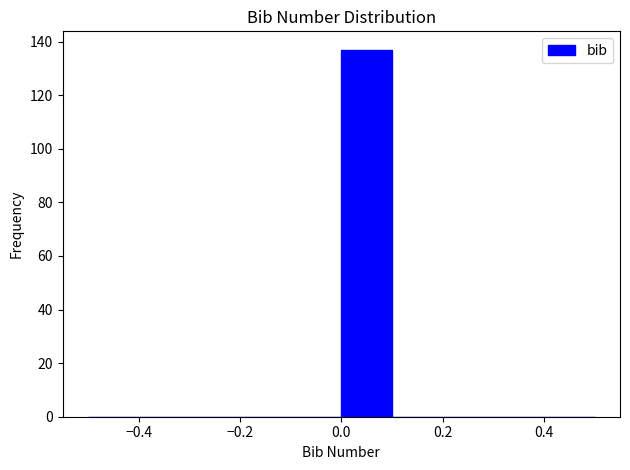

What is the height of the bar covering 0.0 to 0.1 on the x-axis? The values are not printed on the chart, so give them approximately, as read against the axis.

138